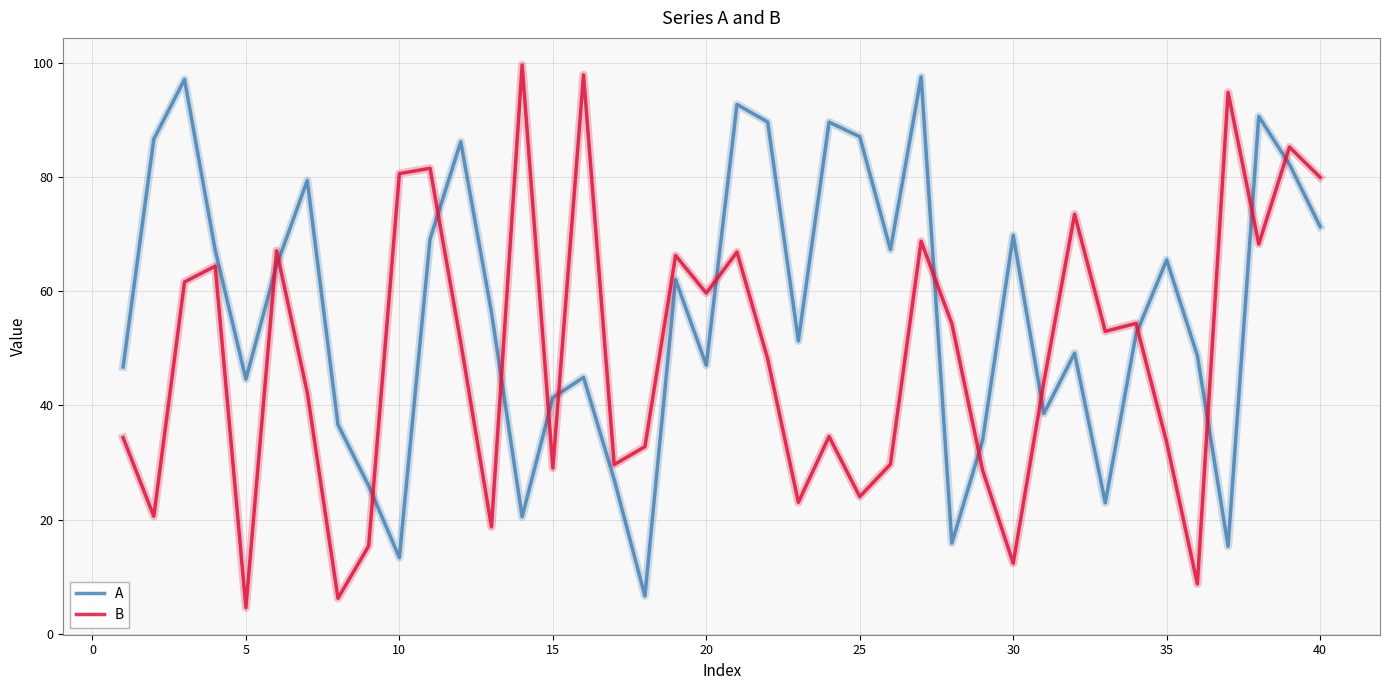

How many lines are shown in the chart?

2